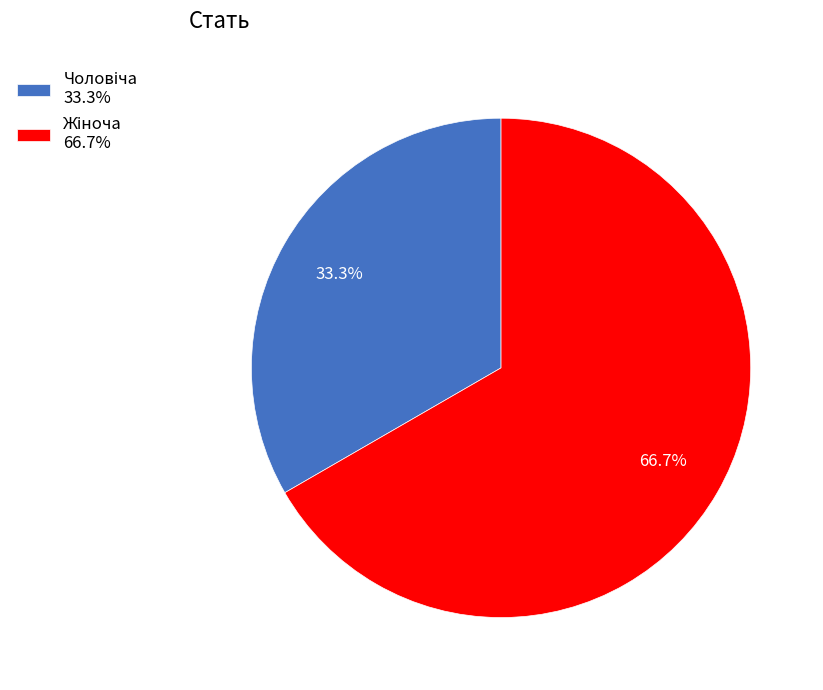

Is there a majority slice in this chart?

Yes